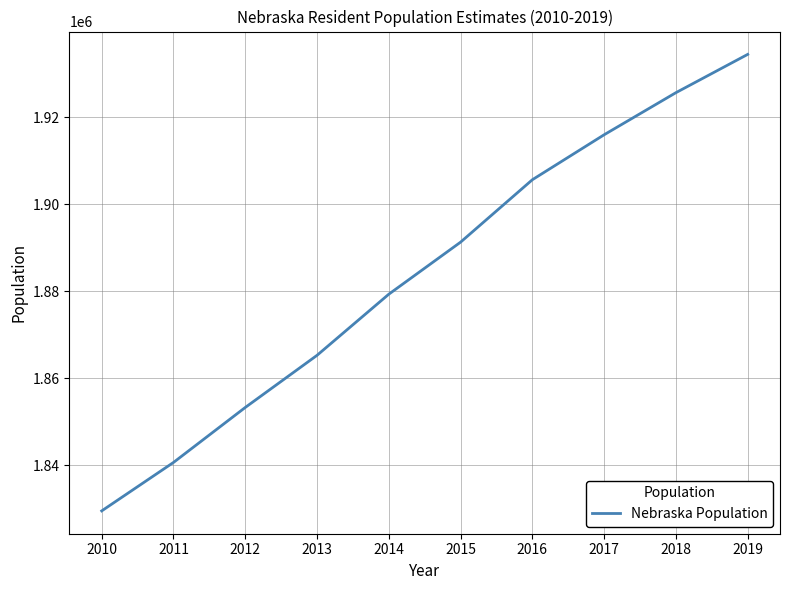

At which category does the chart reach its minimum across all series?

2010